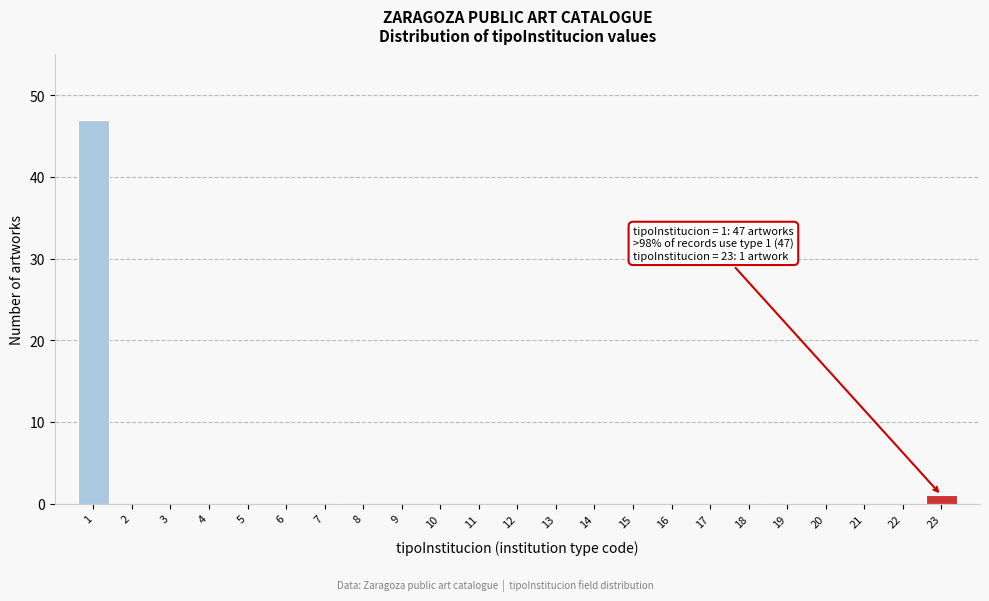

Reading left to right, extract all data points from this chart.

1=47	2=0	3=0	4=0	5=0	6=0	7=0	8=0	9=0	10=0	11=0	12=0	13=0	14=0	15=0	16=0	17=0	18=0	19=0	20=0	21=0	22=0	23=1